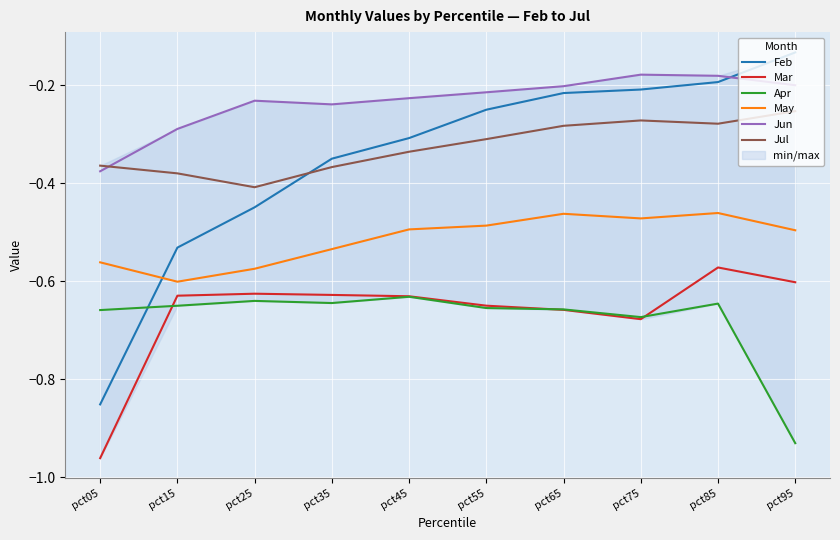

Reading right to left, list all the values displayed in this chart.

Feb: pct95=-0.1	pct85=-0.2	pct75=-0.2	pct65=-0.2	pct55=-0.2	pct45=-0.3	pct35=-0.3	pct25=-0.4	pct15=-0.5	pct05=-0.9
Mar: pct95=-0.6	pct85=-0.6	pct75=-0.7	pct65=-0.7	pct55=-0.6	pct45=-0.6	pct35=-0.6	pct25=-0.6	pct15=-0.6	pct05=-1.0
Apr: pct95=-0.9	pct85=-0.6	pct75=-0.7	pct65=-0.7	pct55=-0.7	pct45=-0.6	pct35=-0.6	pct25=-0.6	pct15=-0.6	pct05=-0.7
May: pct95=-0.5	pct85=-0.5	pct75=-0.5	pct65=-0.5	pct55=-0.5	pct45=-0.5	pct35=-0.5	pct25=-0.6	pct15=-0.6	pct05=-0.6
Jun: pct95=-0.2	pct85=-0.2	pct75=-0.2	pct65=-0.2	pct55=-0.2	pct45=-0.2	pct35=-0.2	pct25=-0.2	pct15=-0.3	pct05=-0.4
Jul: pct95=-0.3	pct85=-0.3	pct75=-0.3	pct65=-0.3	pct55=-0.3	pct45=-0.3	pct35=-0.4	pct25=-0.4	pct15=-0.4	pct05=-0.4